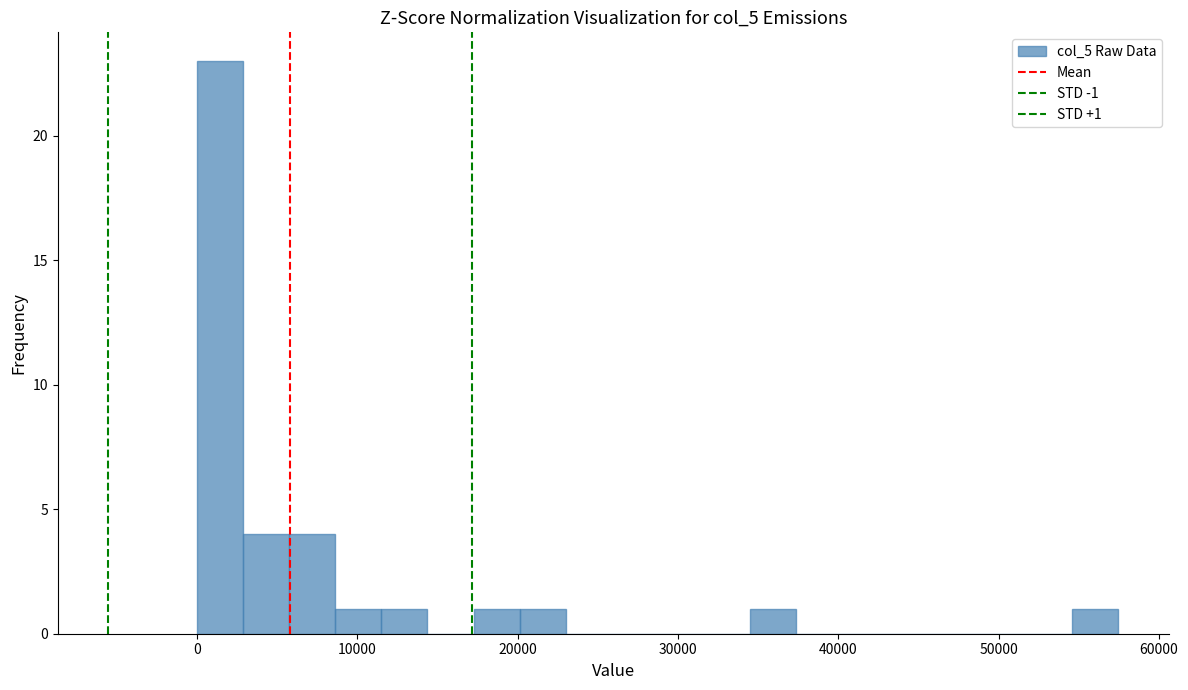

Read against the x-axis, roughly where is the centre of the tallest bar?

1000